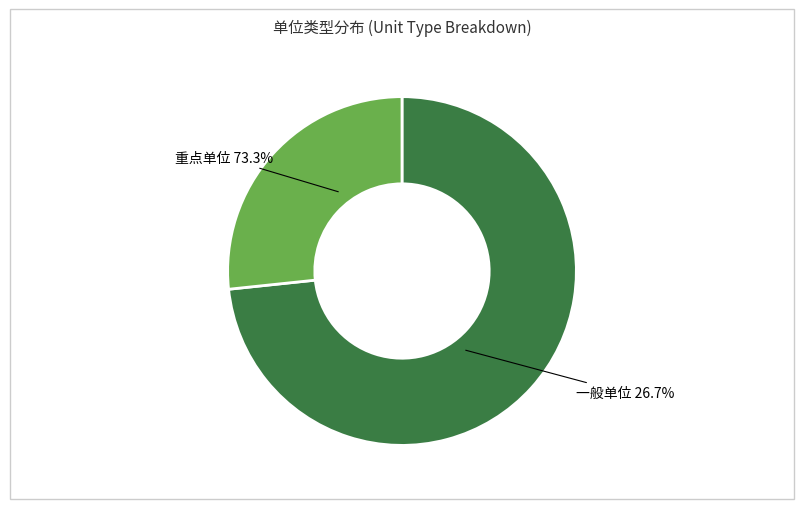

Is it true that 重点单位 is 87% of the pie?

False